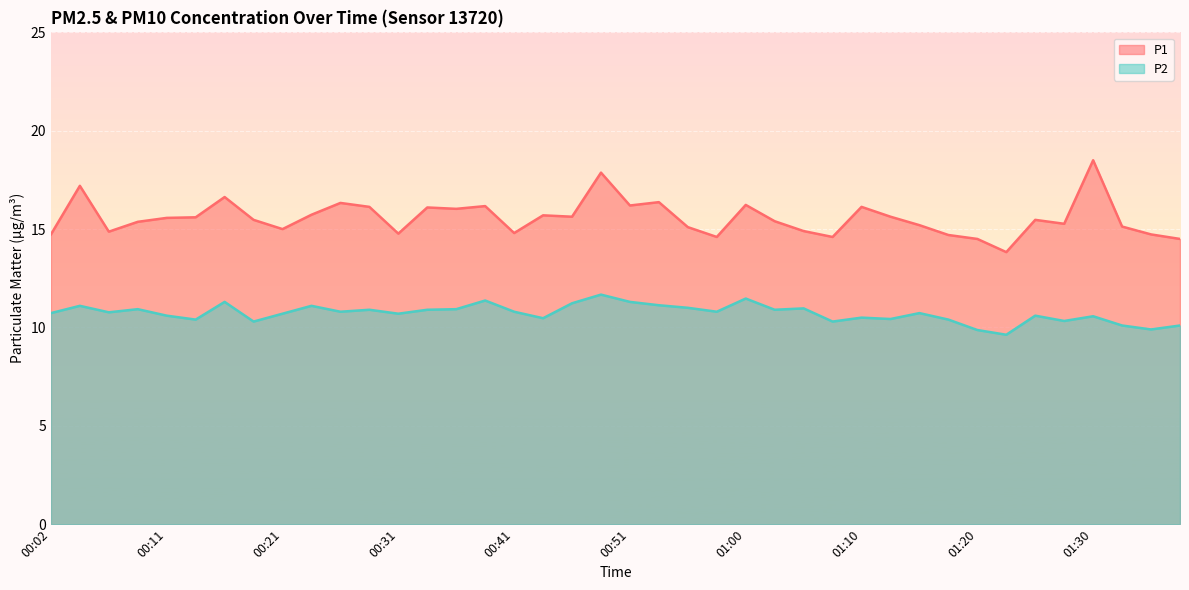

Does the chart display data point markers on the line(s)?

No